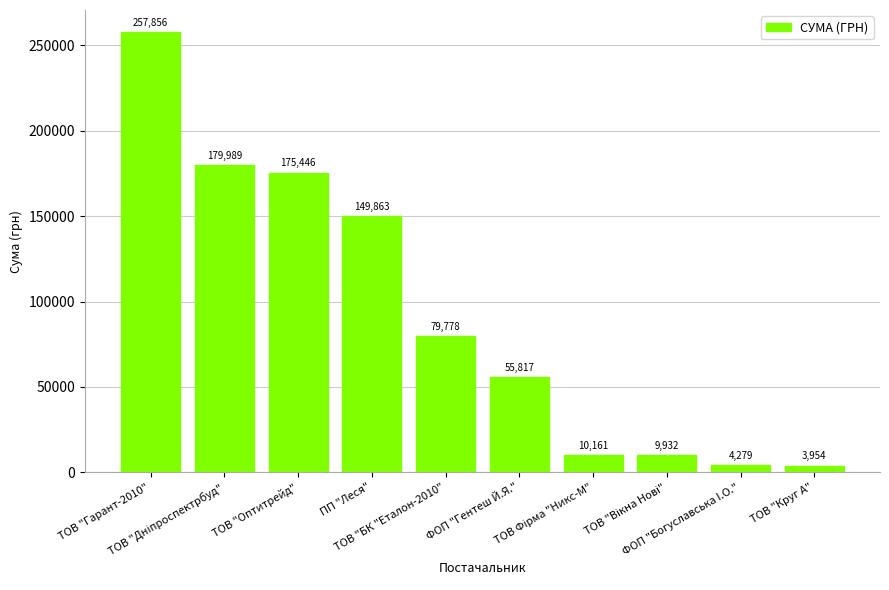

How many series are shown in this chart?

1